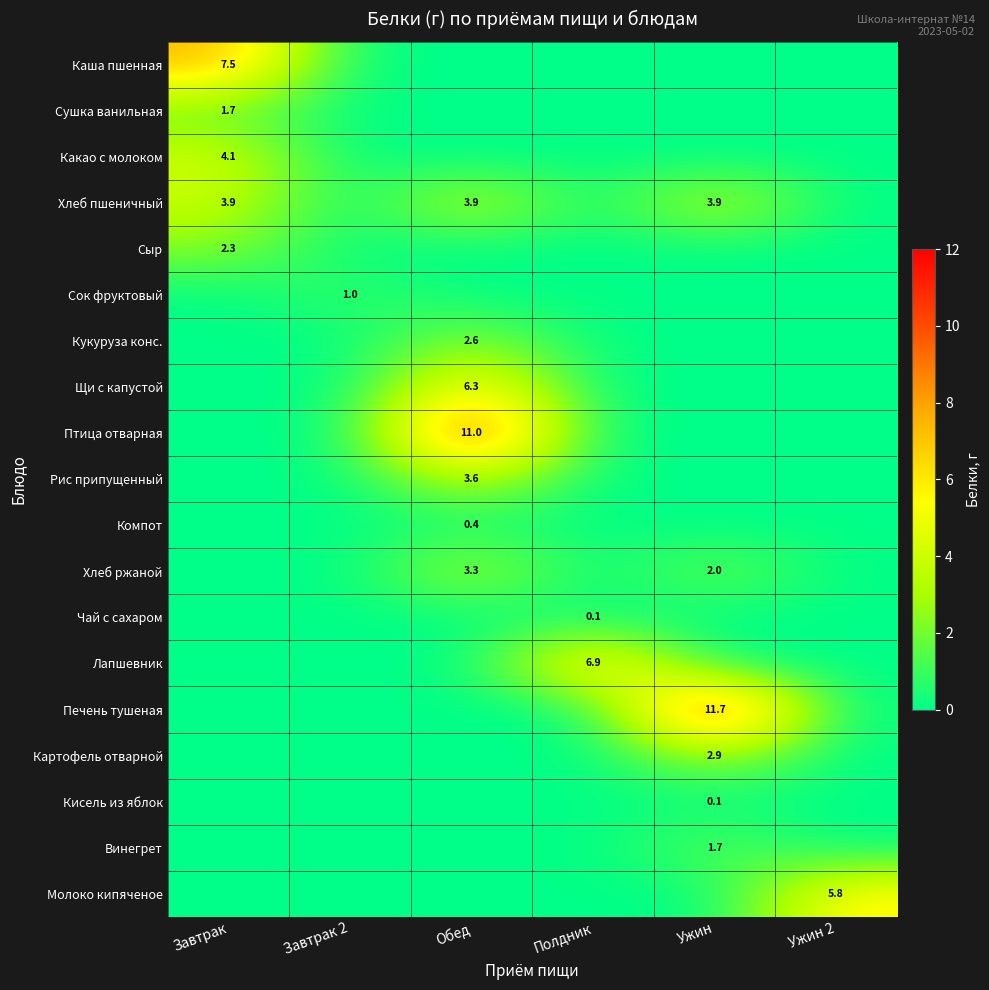

The Хлеб пшеничный series shows 5.3 at Ужин. True or false?

False